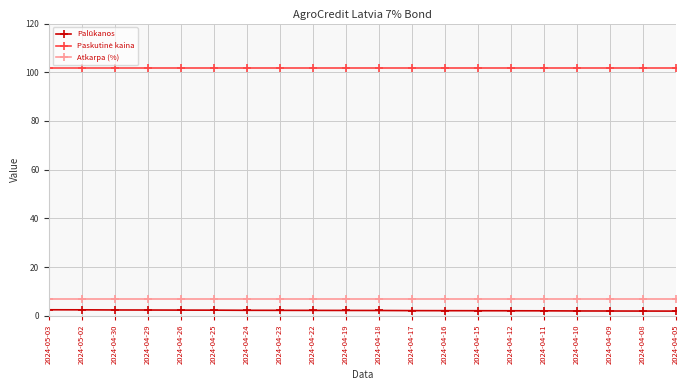

What is the spread (max minus min) of values at 2024-04-30?

99.3